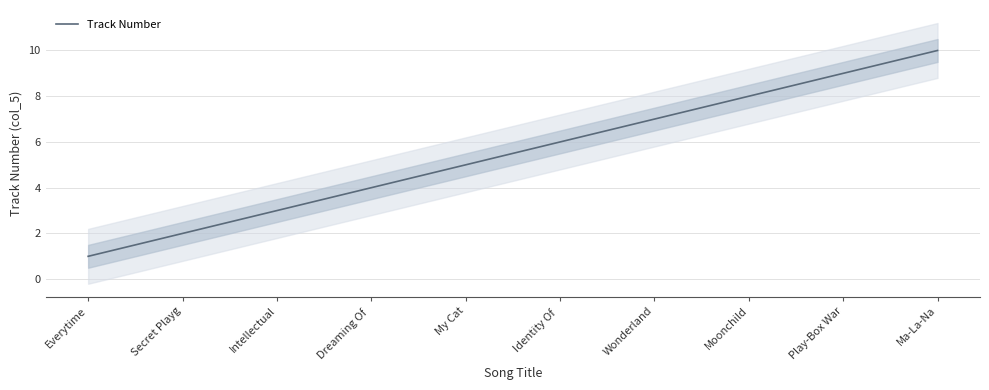

What is the average value?

6